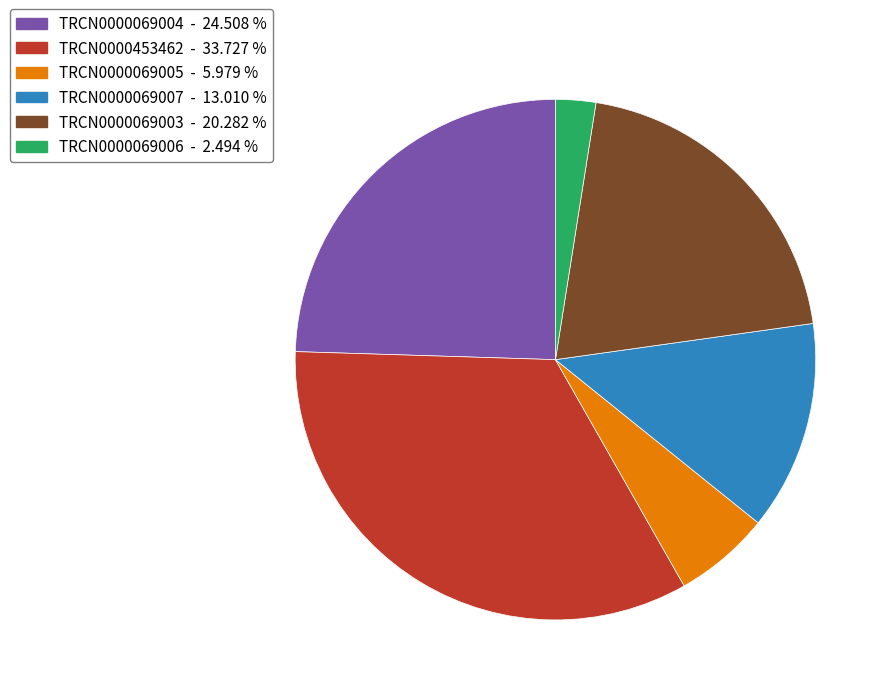

Do TRCN0000069007 - 13.010 % and TRCN0000069003 - 20.282 % together represent more than half of the pie?

No